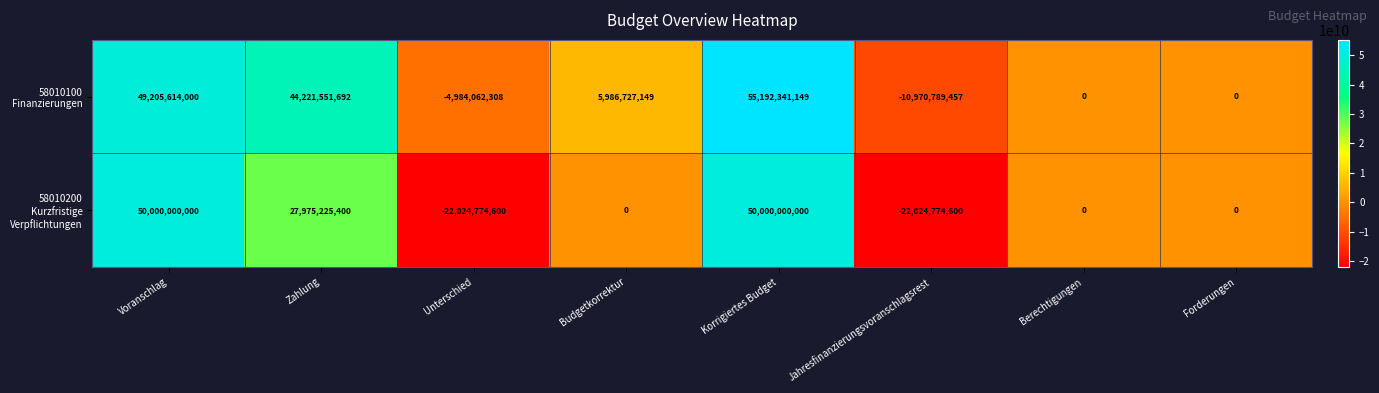

Which label corresponds to the largest value in the chart?

Korrigiertes Budget